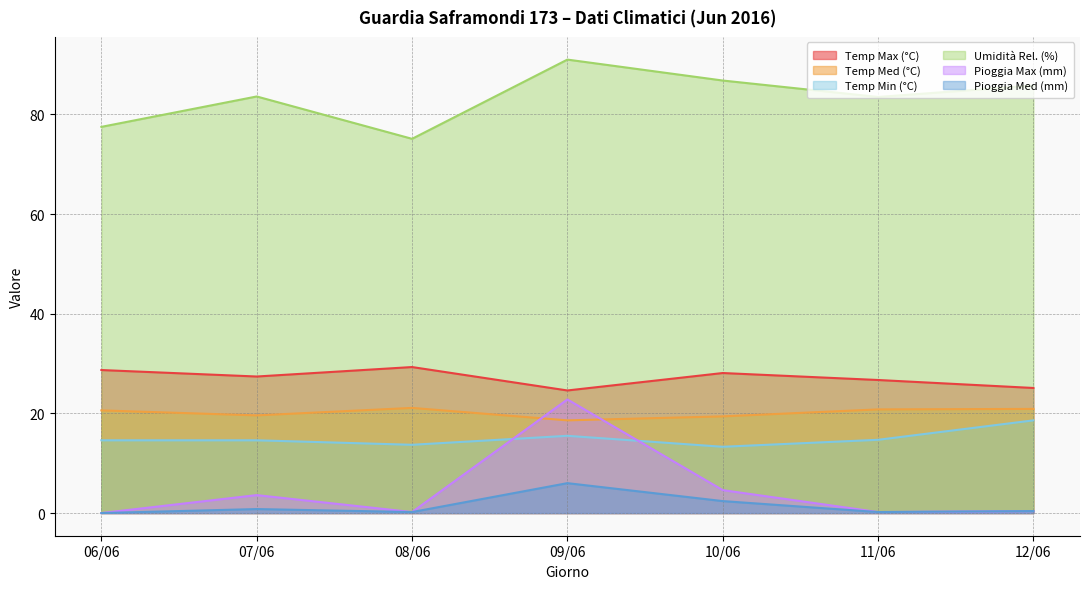

Which series has the largest total across all categories?

Umidità Rel. (%)